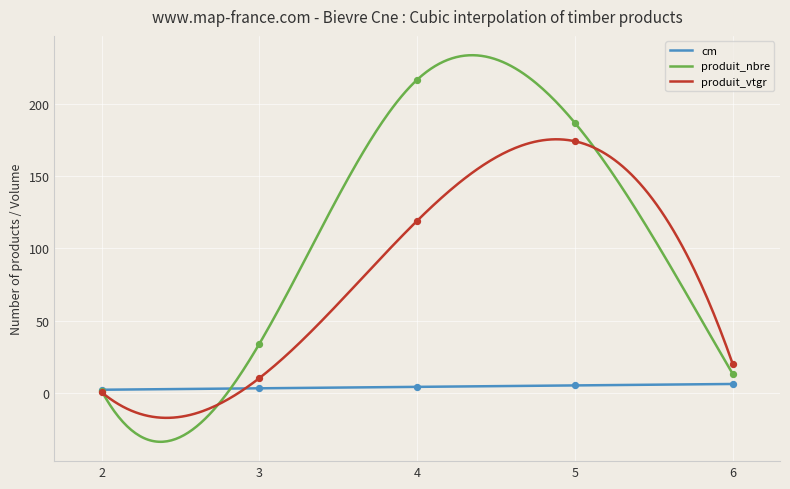

Which series reaches the maximum Y coordinate?

produit_nbre